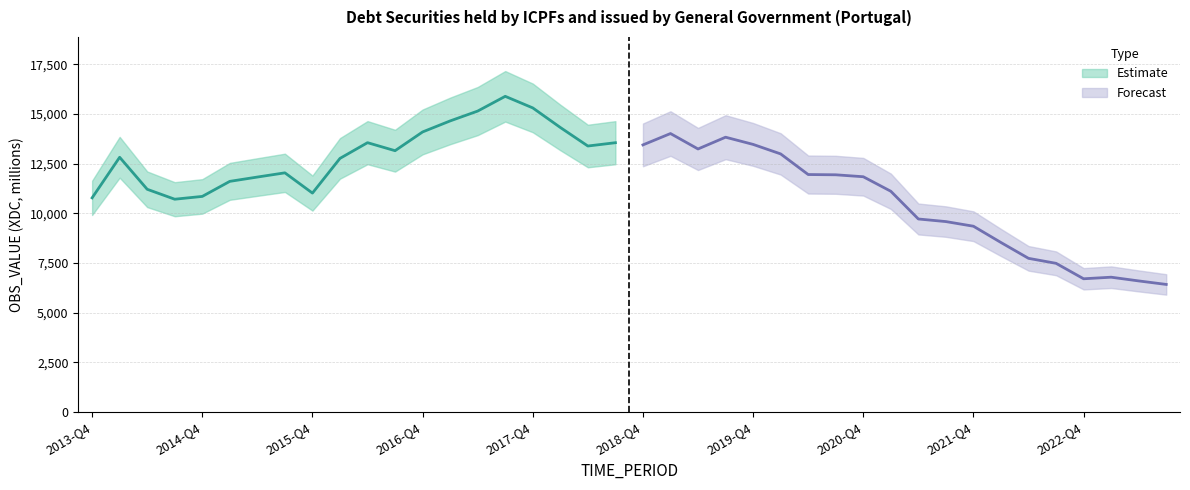

True or false: the data shows 11210.0 at 2015-Q4.

True